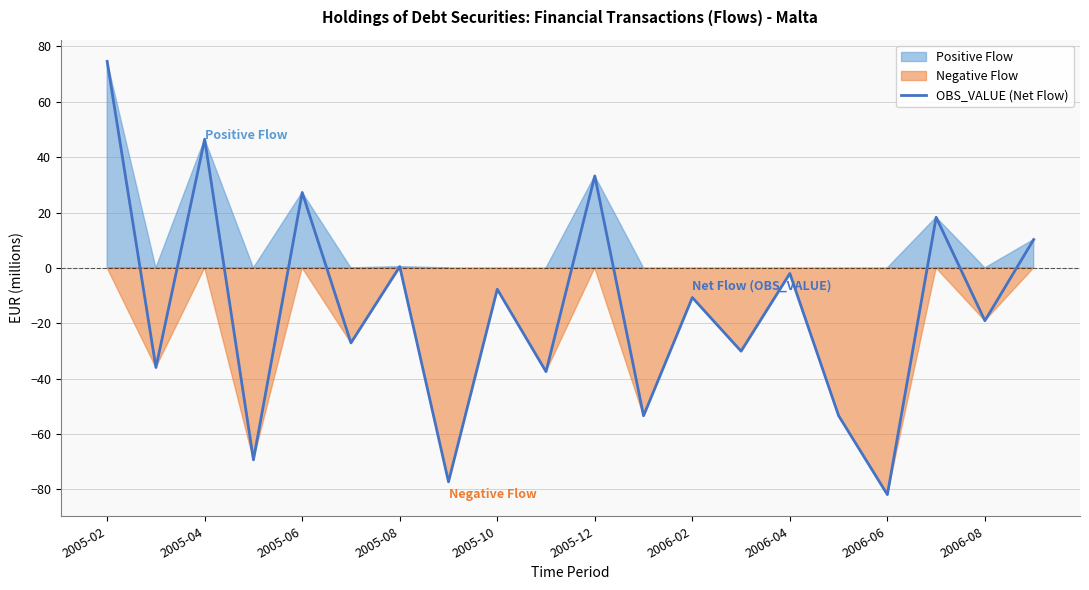

The value of OBS_VALUE (Net Flow) at 2005-04 is 46.5. True or false?

True